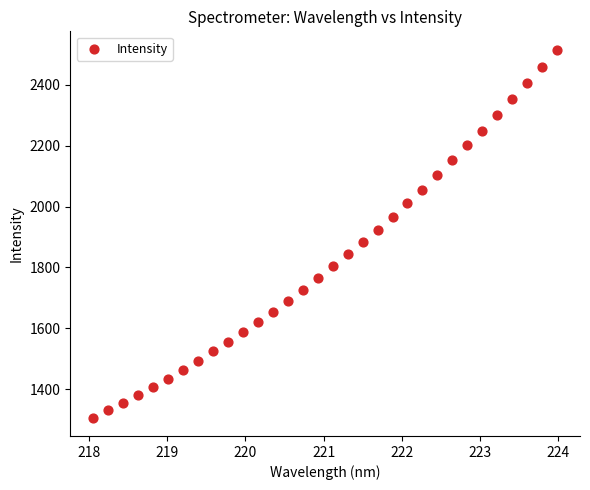

What is the range of Y values (max minus min)?

1207.2